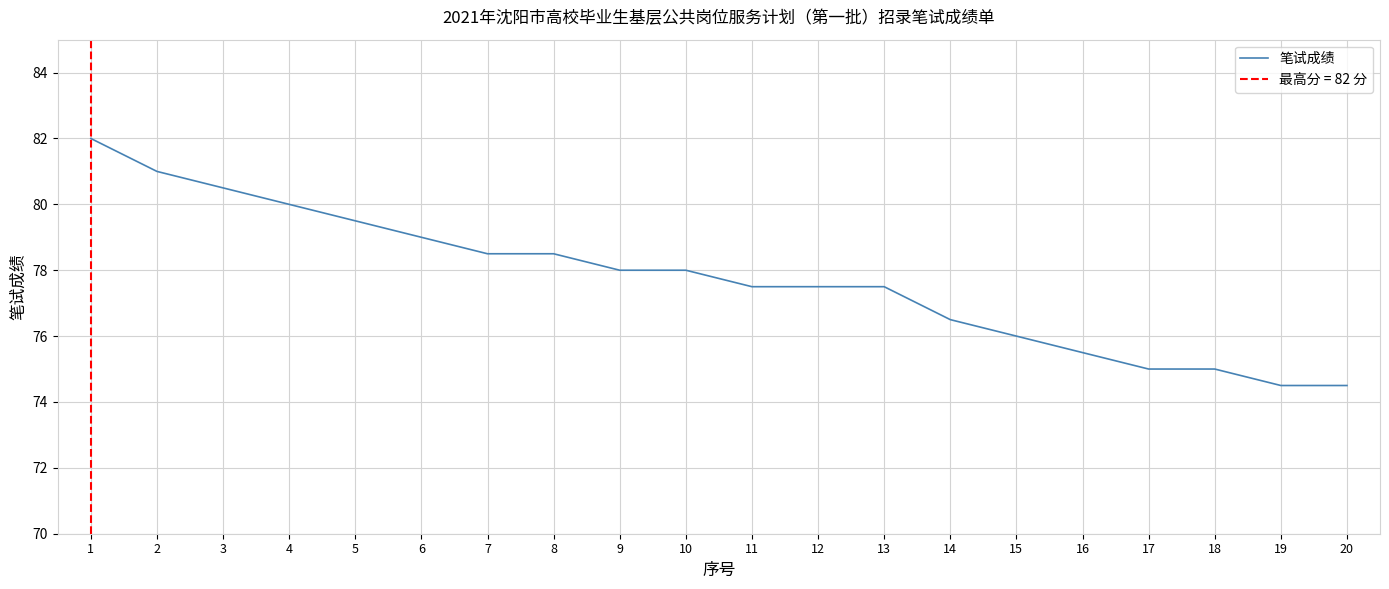

Where does the data first go above 78?

1